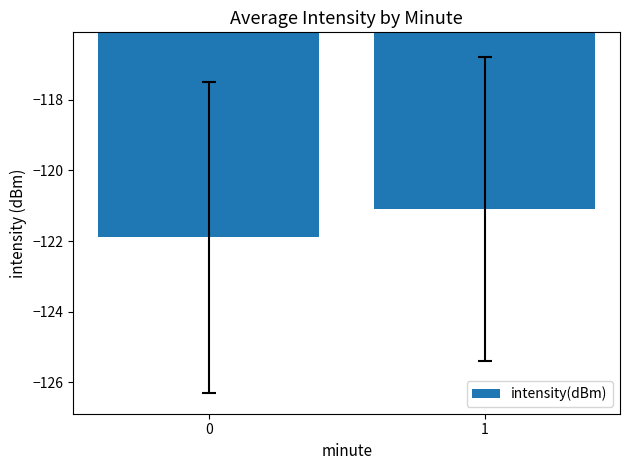

Reading left to right, transcribe all the data shown in this chart.

0=-121.9	1=-121.1